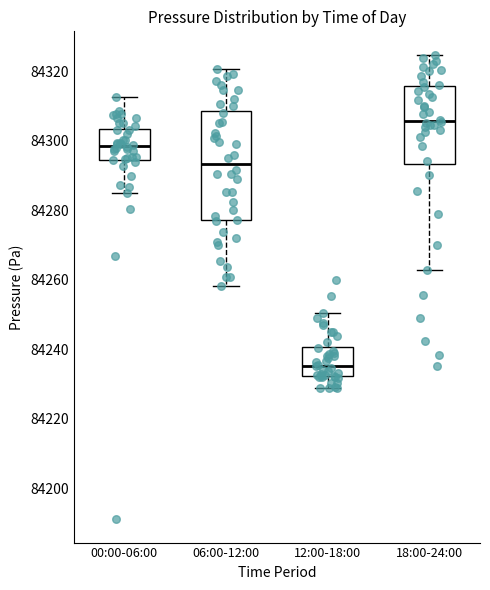

Which box has the highest median line?

18:00-24:00